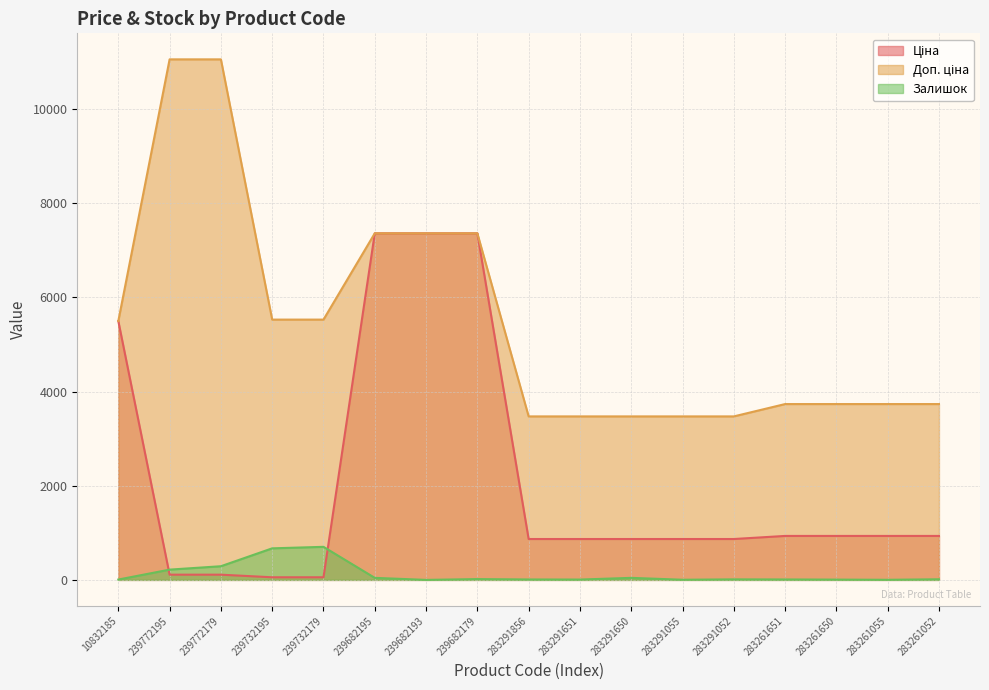

Which series has the widest spread of values?

Доп. ціна